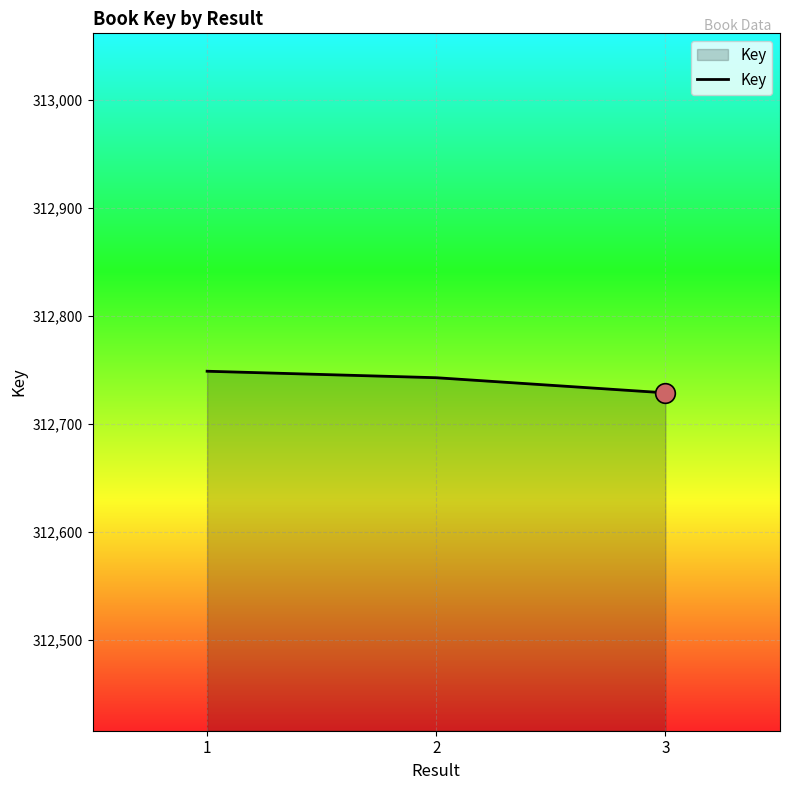

Approximately how many times larger is the value at 3 compared to 2?

1.0